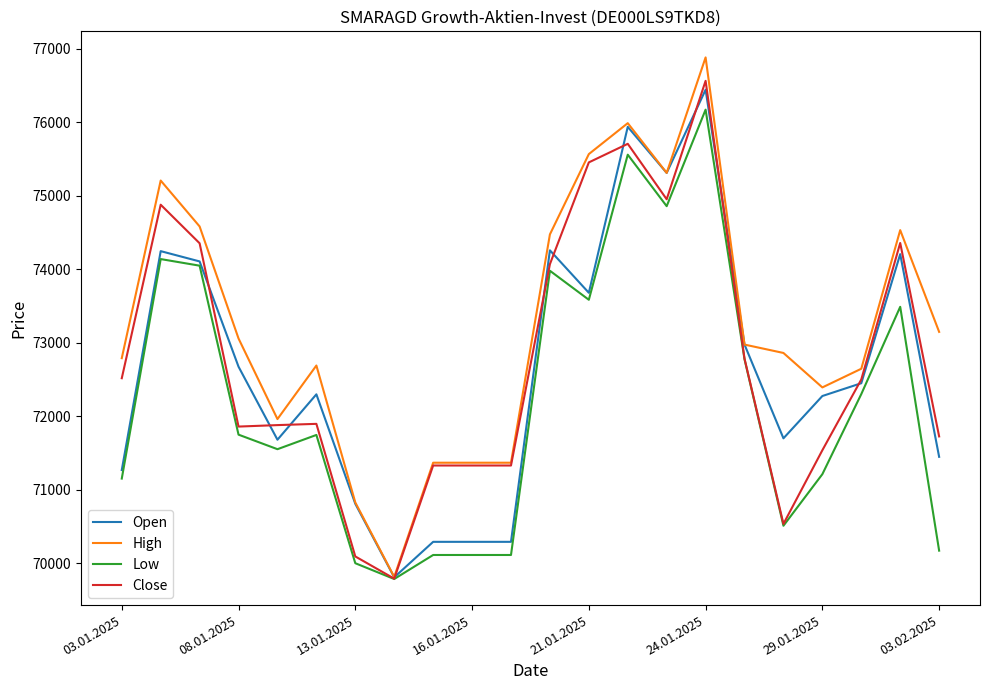

What is the minimum value shown in the chart?

69784